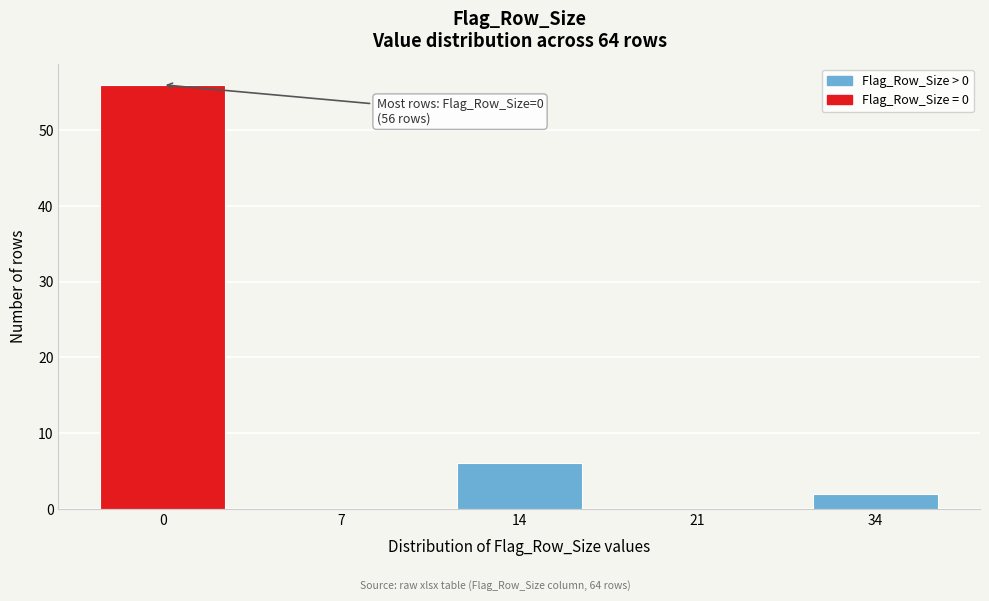

Reading right to left, extract all data points from this chart.

34=2	21=0	14=6	7=0	0=56